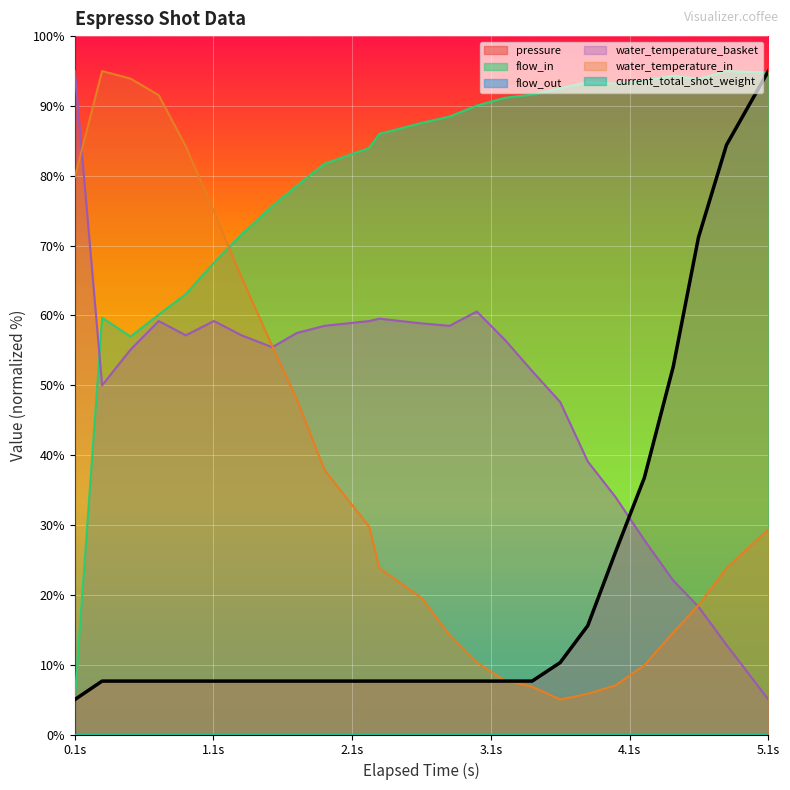

How many intersections are there between pressure and water_temperature_in?

1